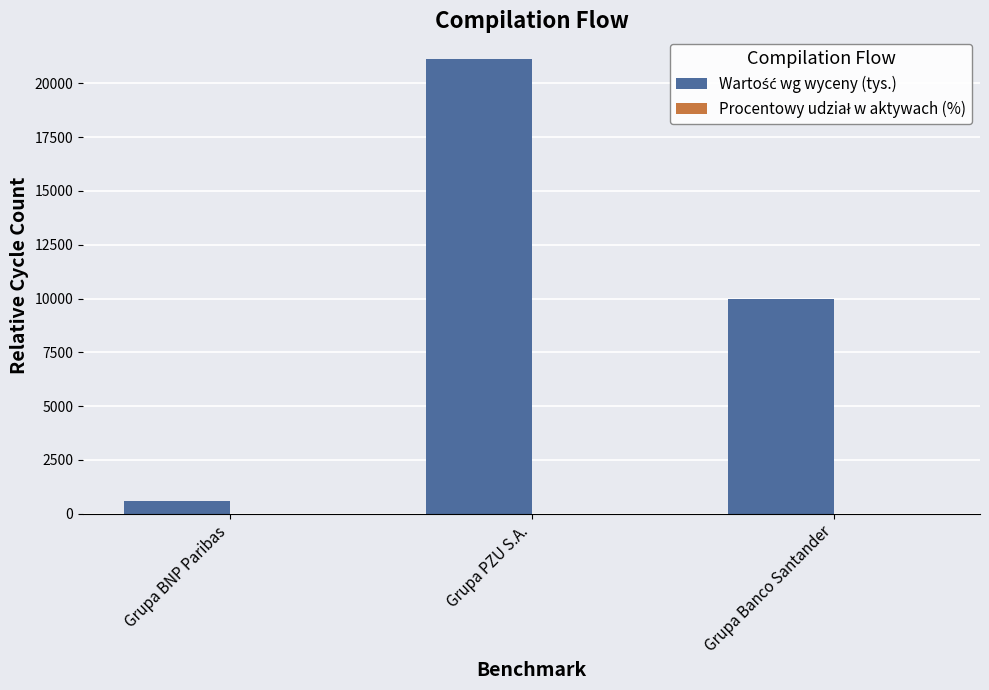

Does the chart contain stacked bars?

No